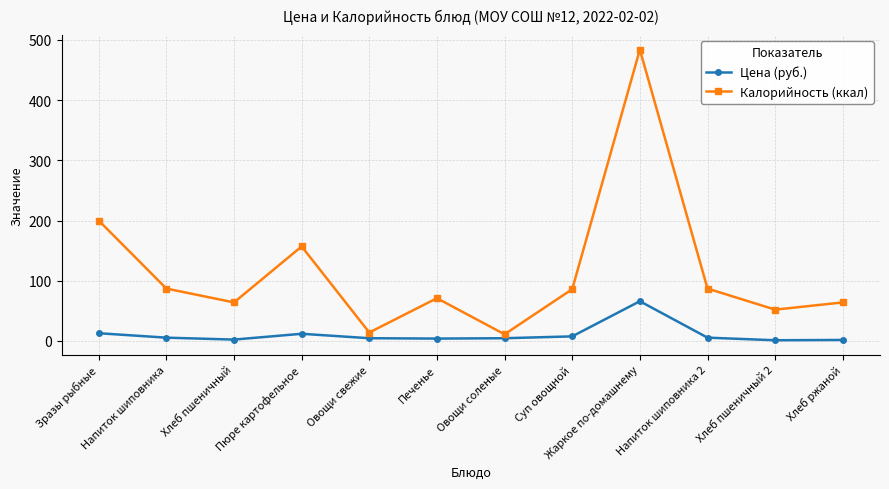

What is the approximate value of Калорийность (ккал) at Жаркое по-домашнему?

484.0